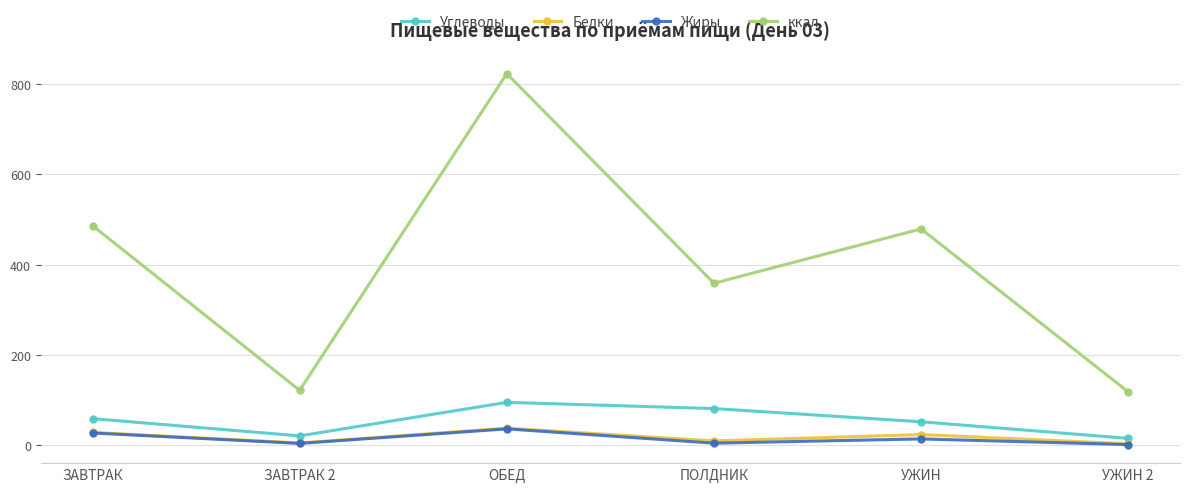

What is the average value of the ккал series?

397.7